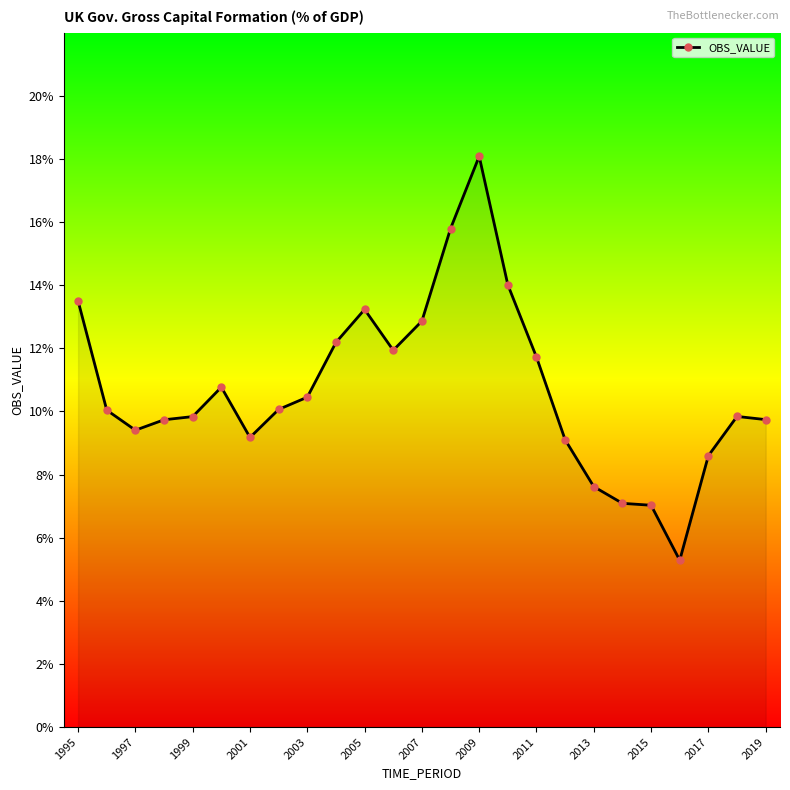

Reading left to right, extract all data points from this chart.

0.1	0.1	0.1	0.1	0.1	0.1	0.1	0.1	0.1	0.1	0.1	0.1	0.1	0.2	0.2	0.1	0.1	0.1	0.1	0.1	0.1	0.1	0.1	0.1	0.1